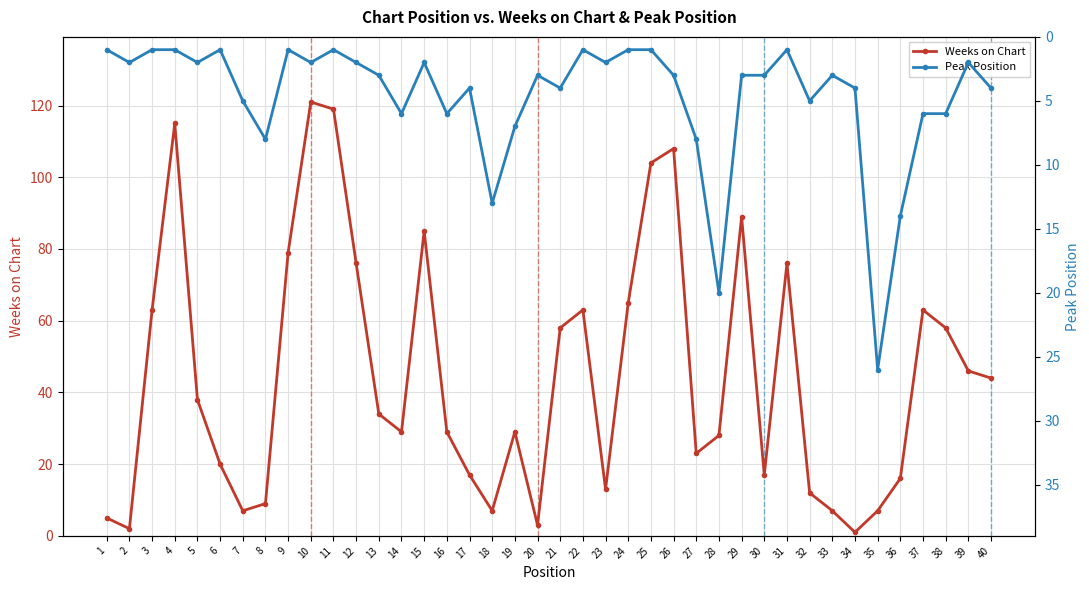

How many values in the Weeks on Chart series exceed 34?

19